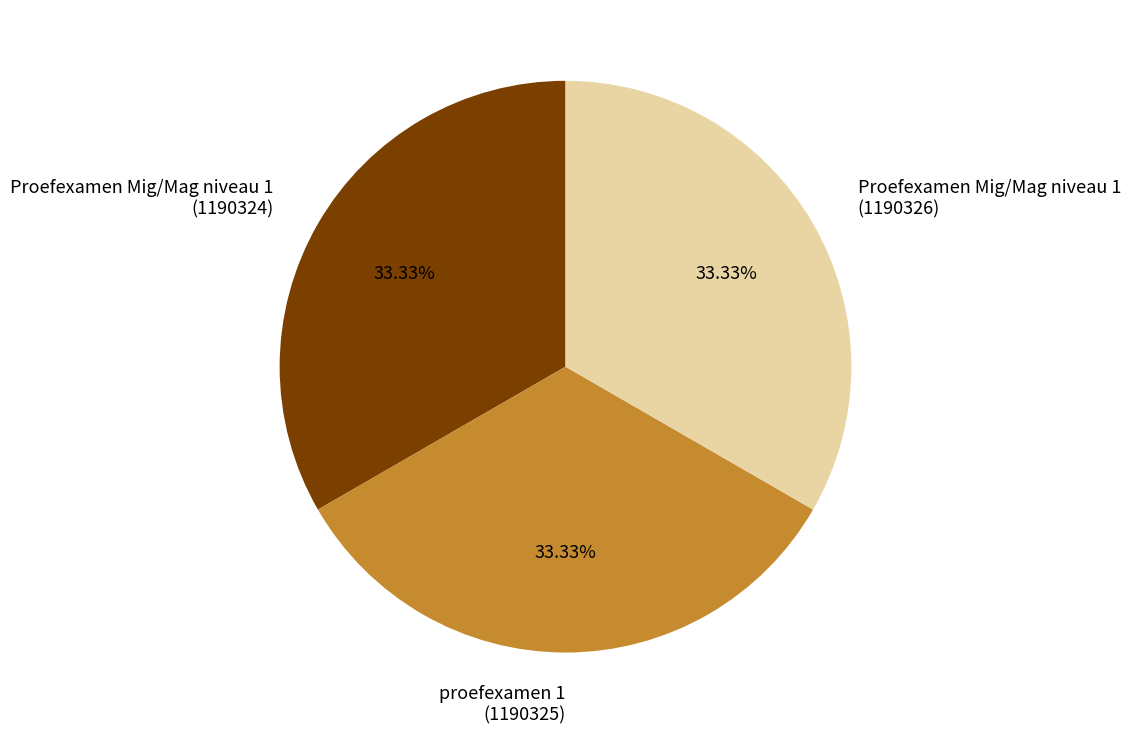

Is there any slice that represents more than half of the pie?

No